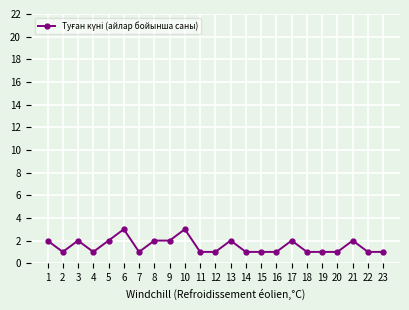

The value at 18 is 1. True or false?

True